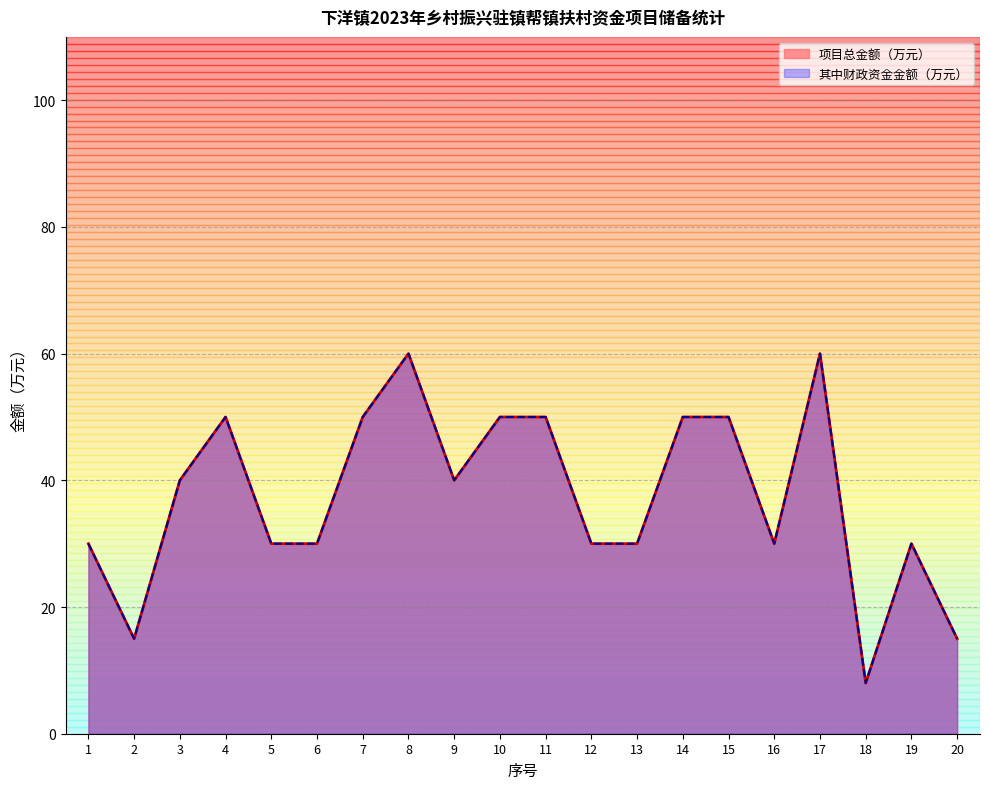

List the series in order of their peak value, lowest first.

项目总金额（万元）, 其中财政资金金额（万元）